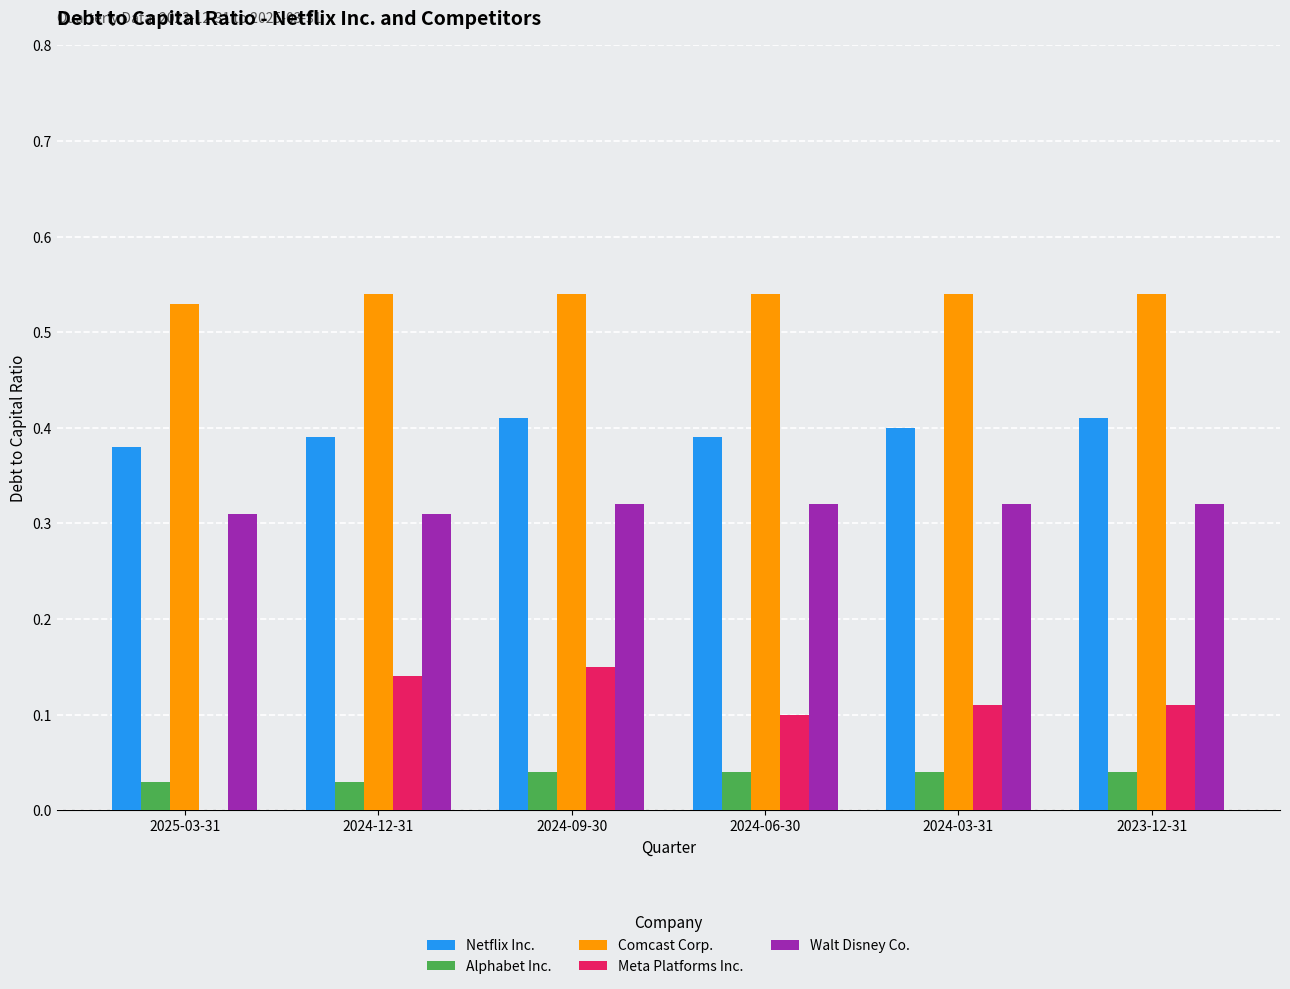

The Netflix Inc. series shows 0.4 at 2024-03-31. True or false?

True